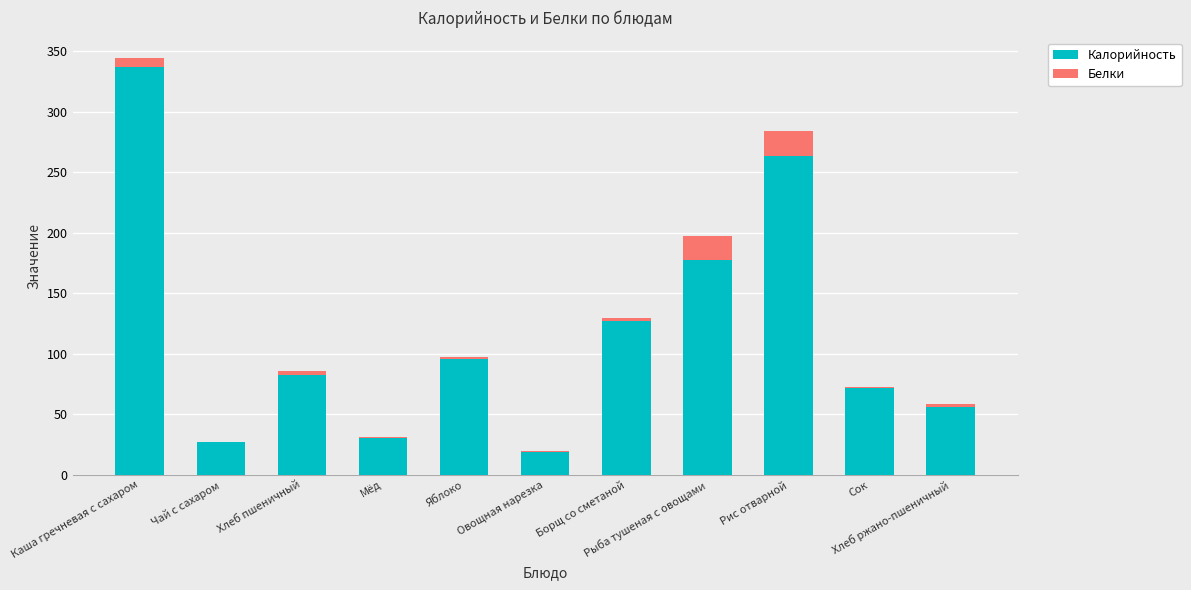

What is the maximum value for Калорийность?

337.2